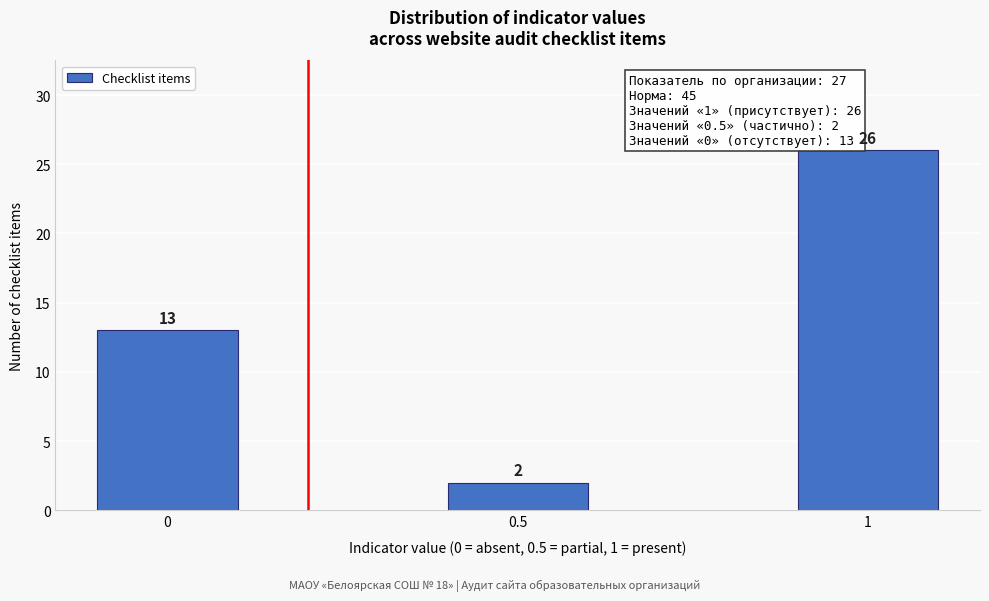

Reading right to left, extract all data points from this chart.

1=26	0.5=2	0=13